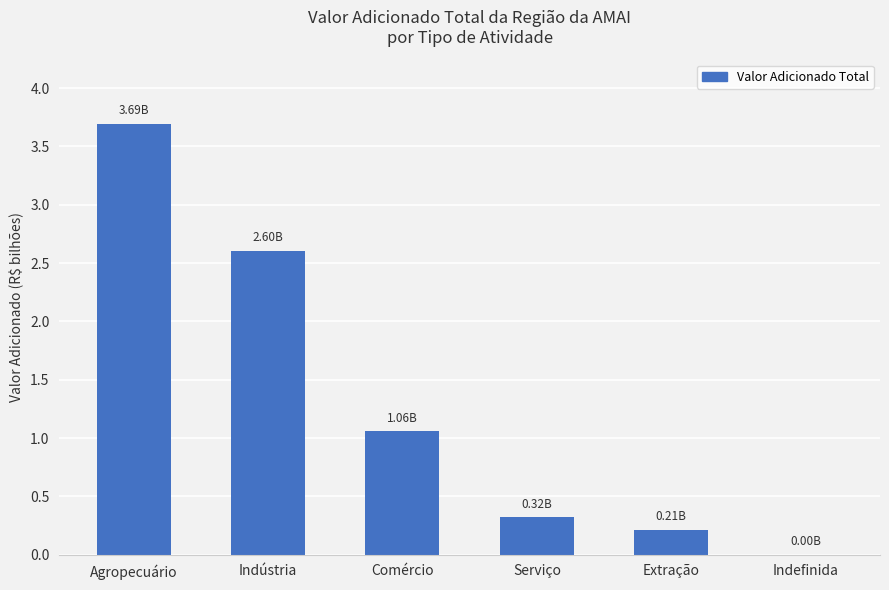

The chart shows a value of 0.3 at Serviço. True or false?

True